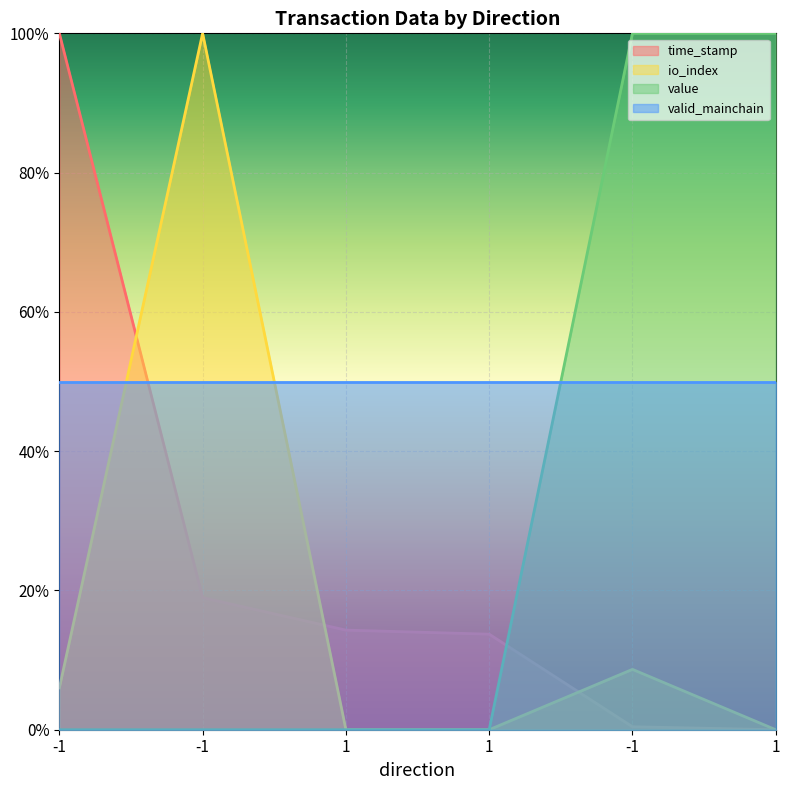

At which label does io_index reach its minimum?

1